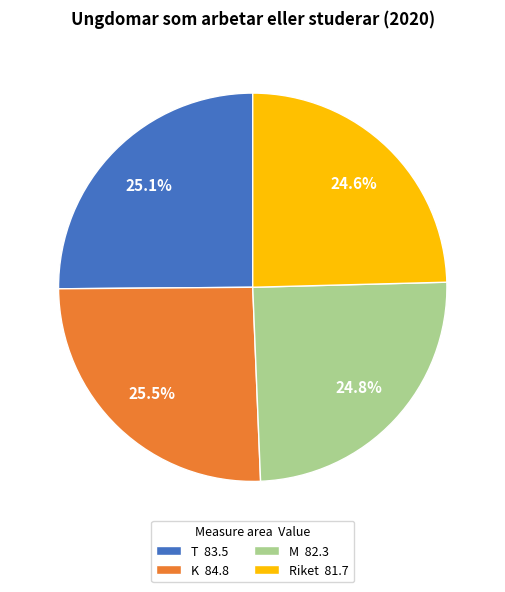

True or false: Riket accounts for 32% of the total.

False